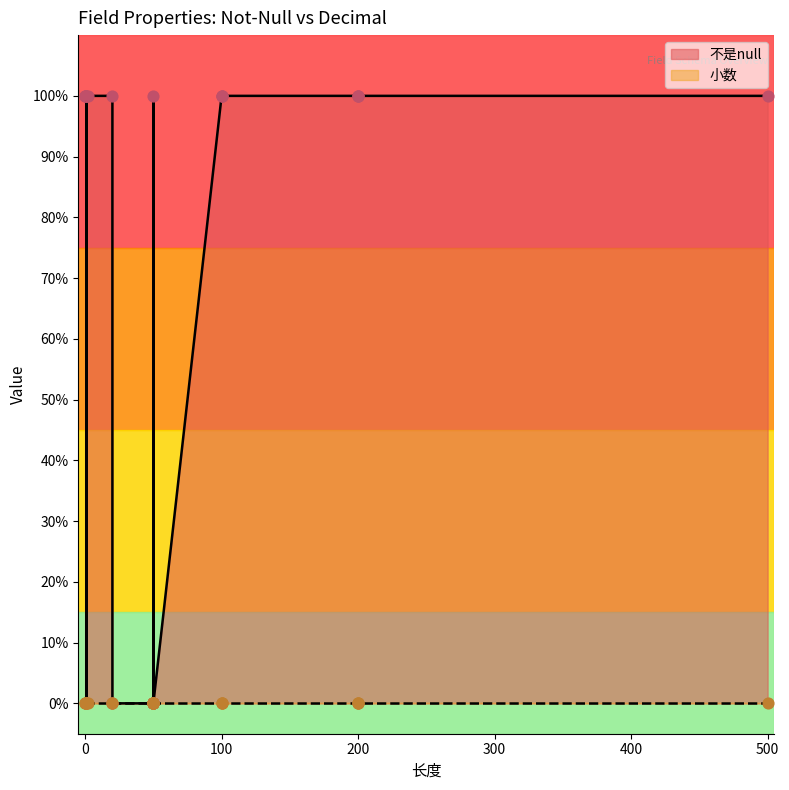

Which series has the largest Y range (max minus min)?

不是null